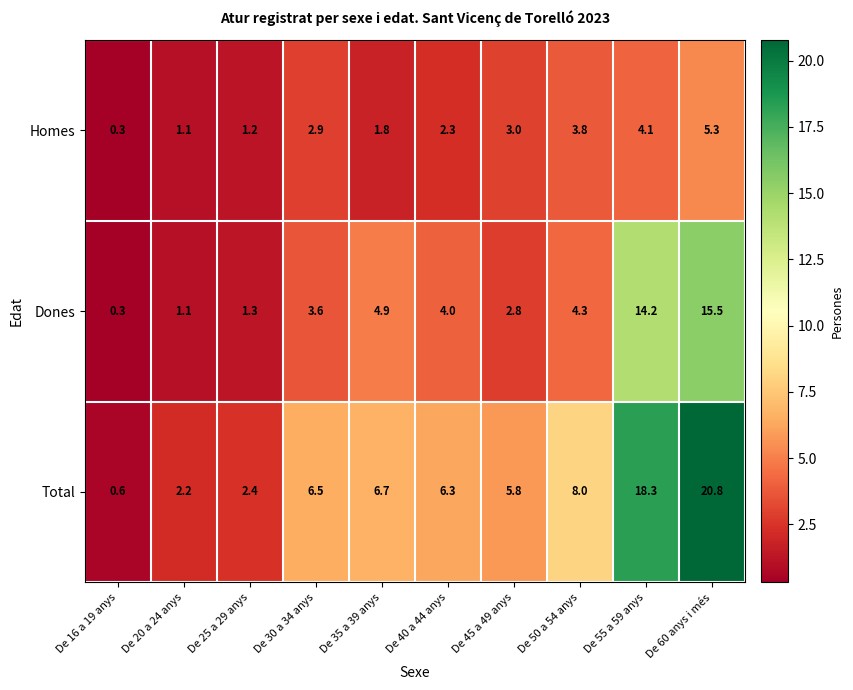

What is the smallest value displayed?

0.3